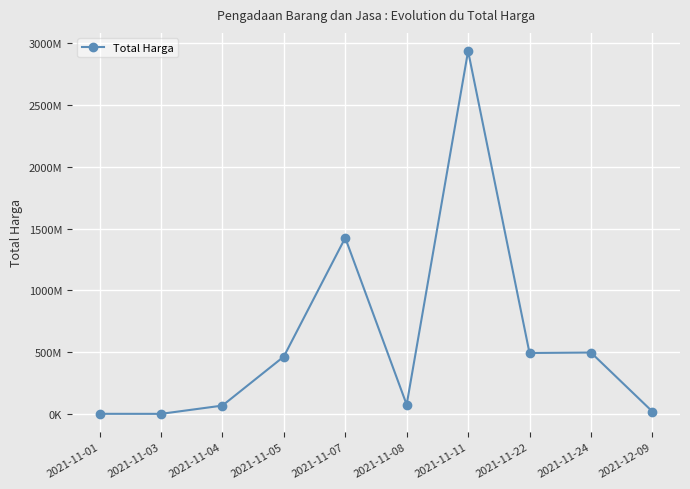

Which has a higher value, 2021-11-11 or 2021-11-03?

2021-11-11